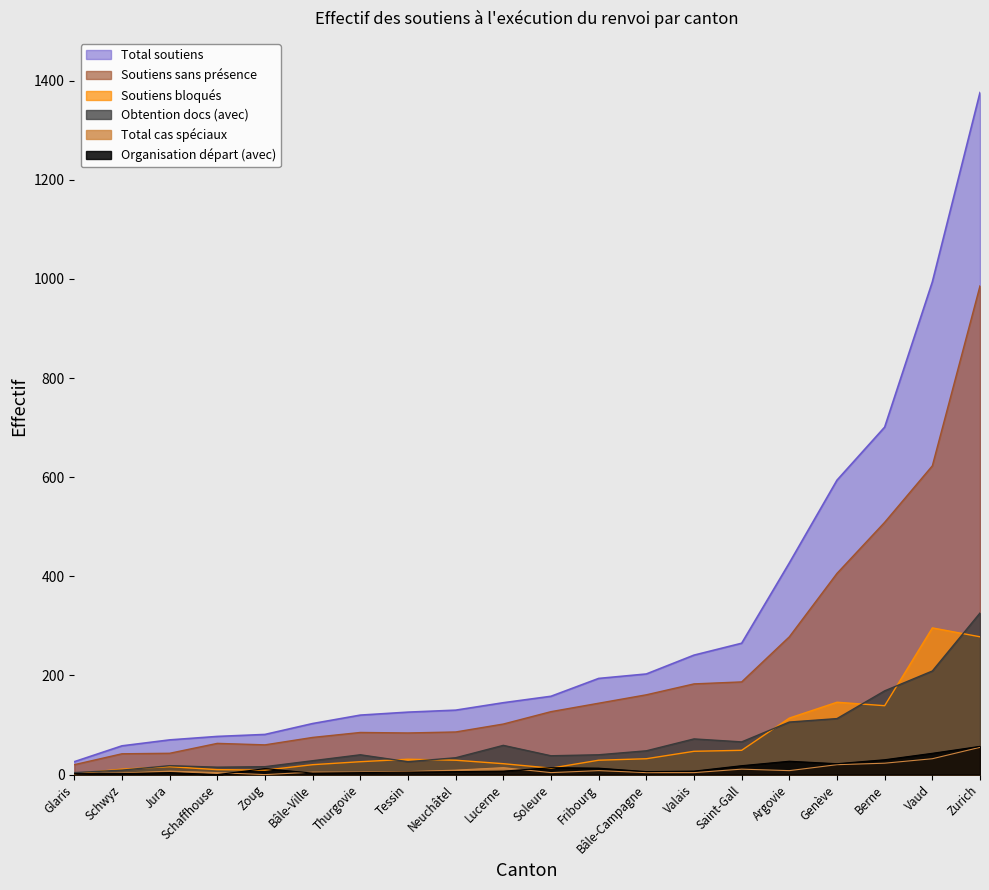

List the labels in order of Total soutiens value, largest first.

Zurich, Vaud, Berne, Genève, Argovie, Saint-Gall, Valais, Bâle-Campagne, Fribourg, Soleure, Lucerne, Neuchâtel, Tessin, Thurgovie, Bâle-Ville, Zoug, Schaffhouse, Jura, Schwyz, Glaris